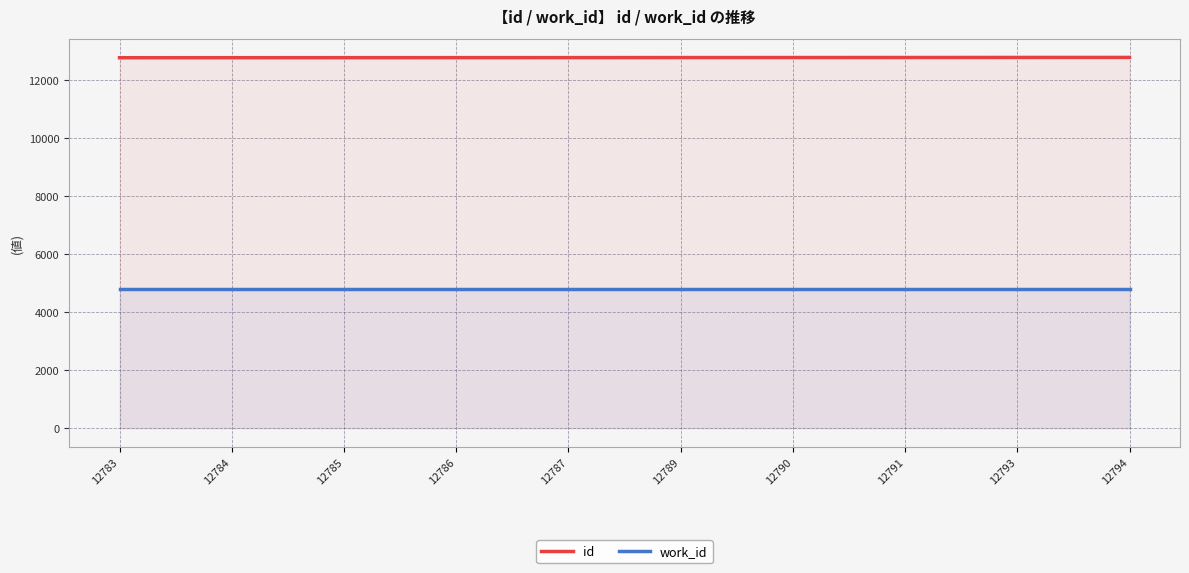

Is it true that work_id equals 1180 at 12787?

False